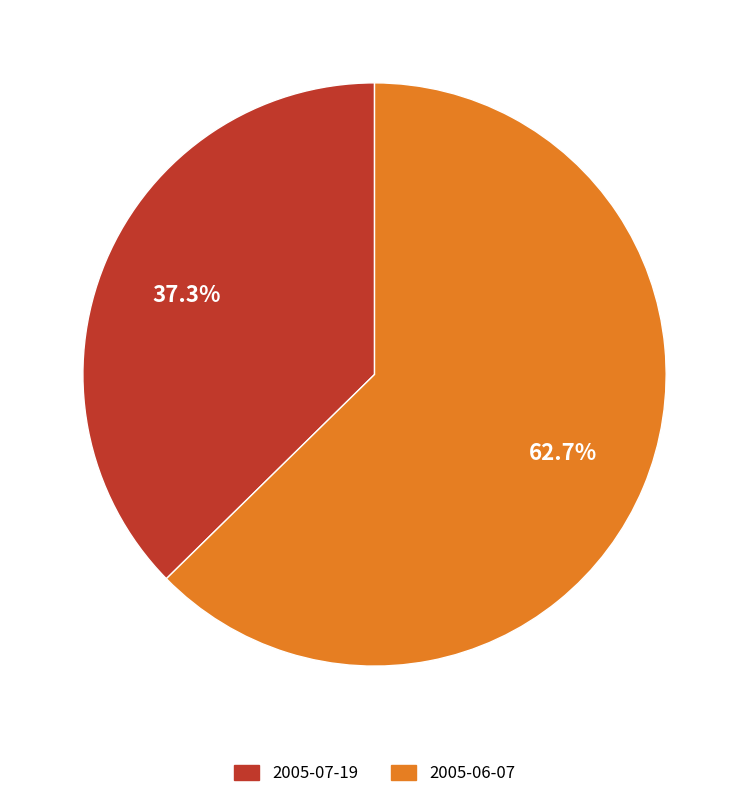

What is the smallest slice in the pie chart?

2005-07-19